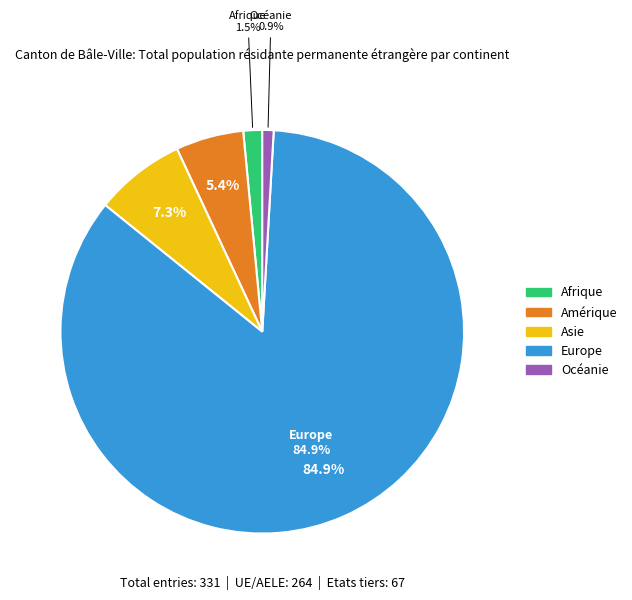

Count the number of slices in the pie.

5